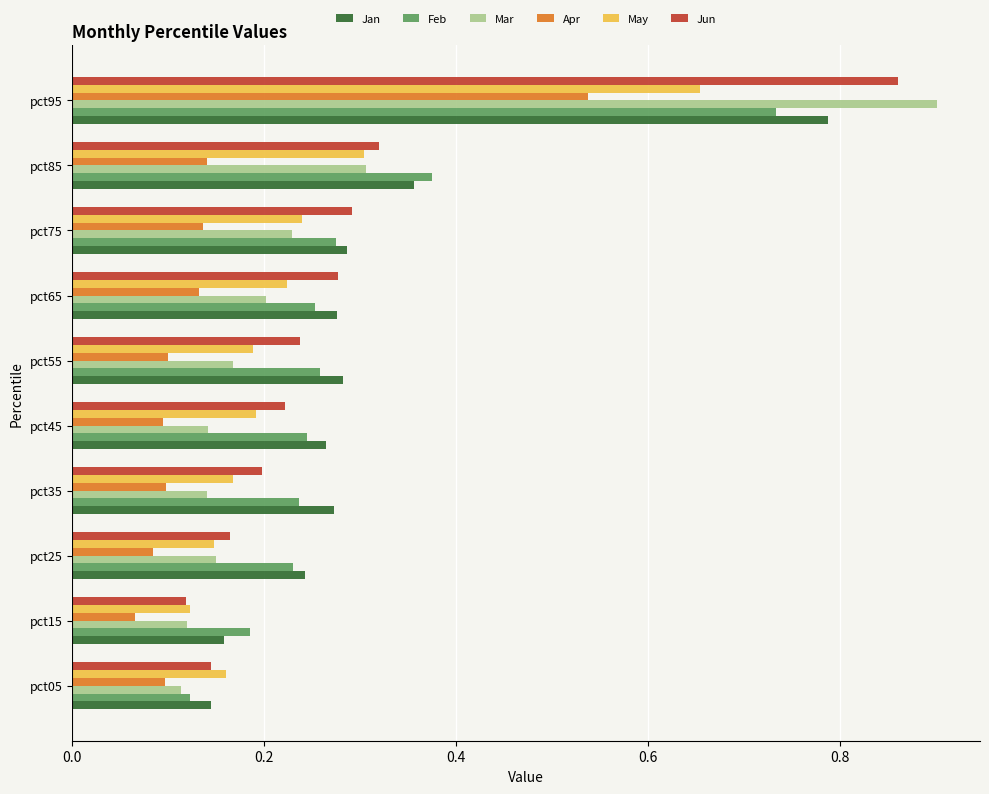

What are all the series names shown in the legend?

Jan, Feb, Mar, Apr, May, Jun